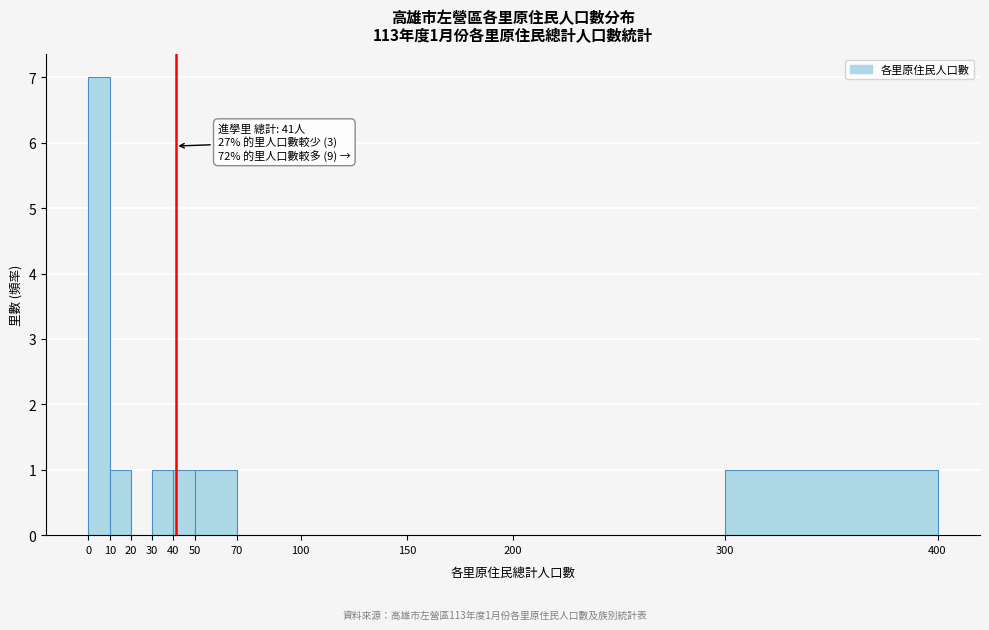

Over which range of the x-axis is the bar tallest?

0 to 10